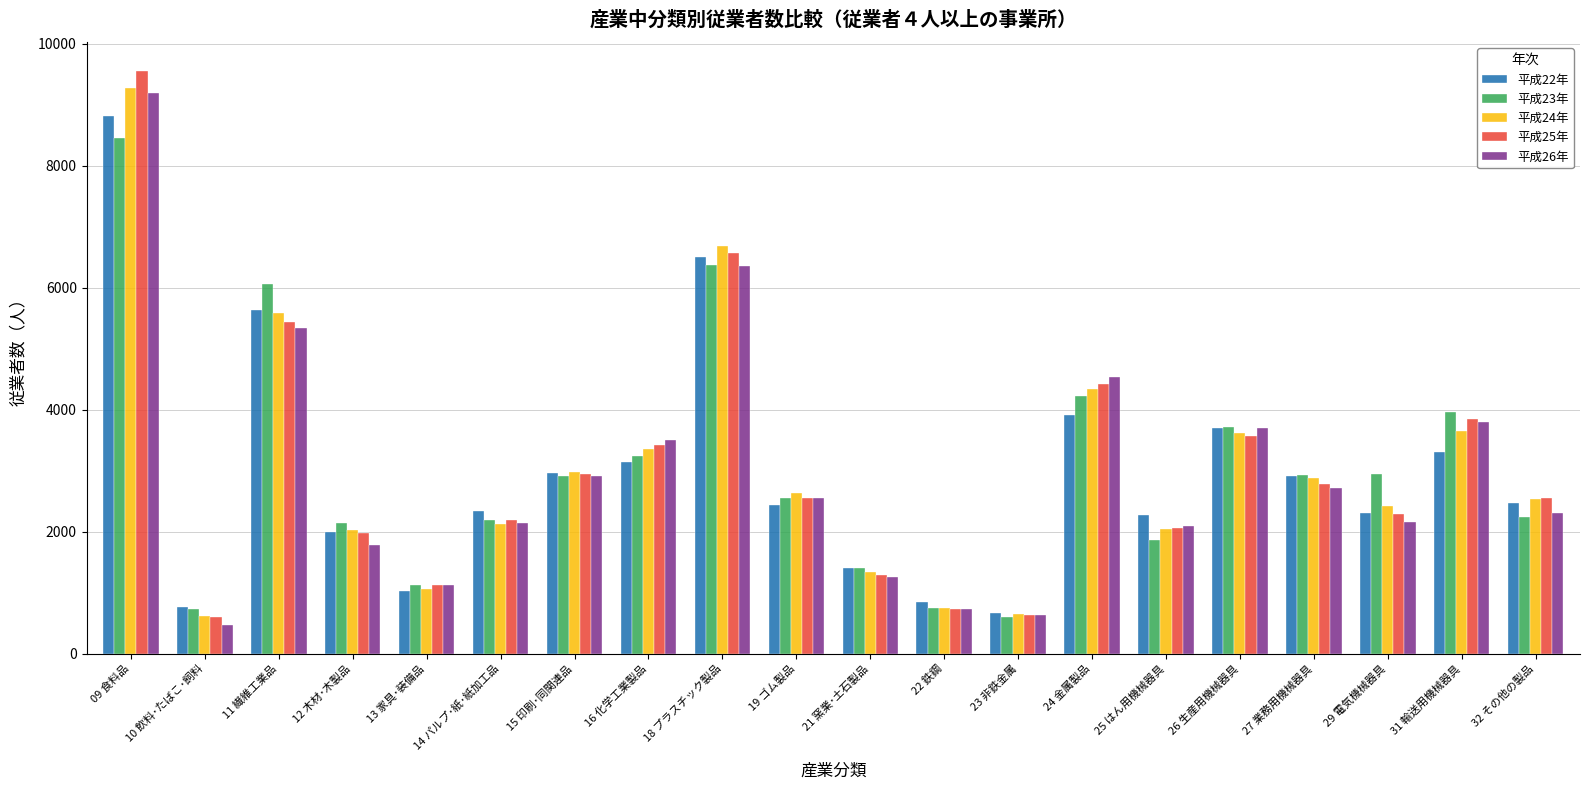

What is the minimum value shown in the chart?

472